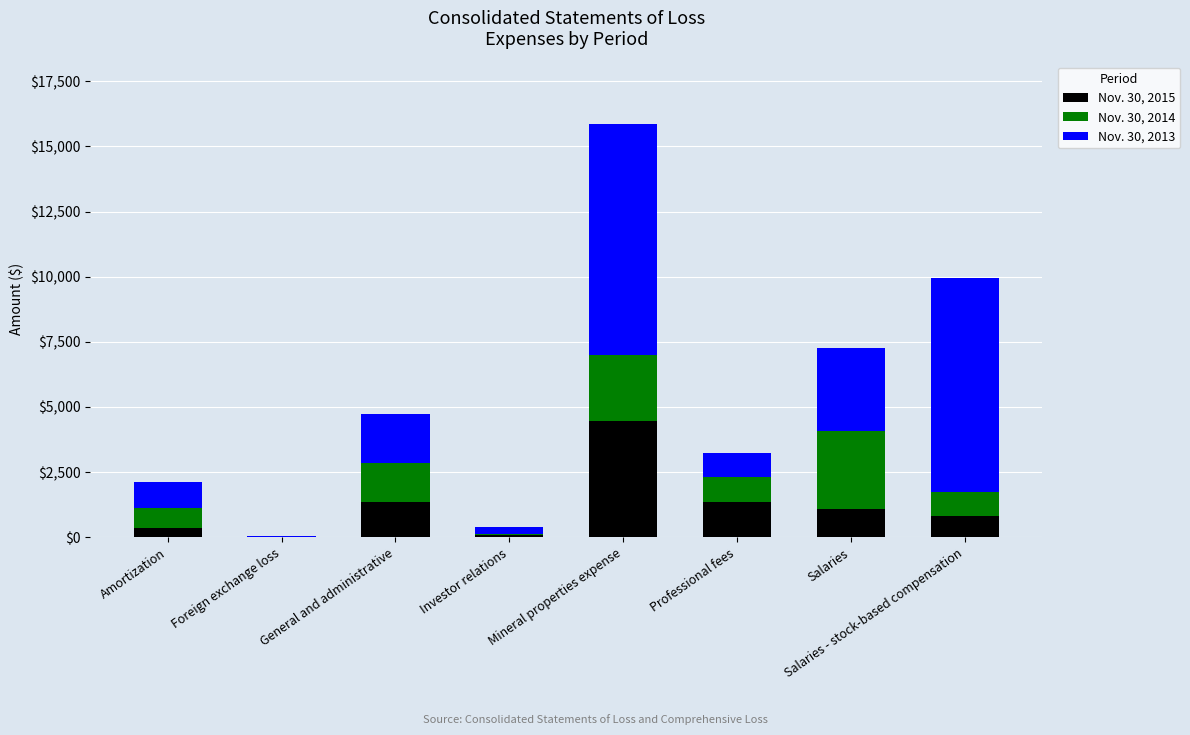

Are the bars horizontal?

No